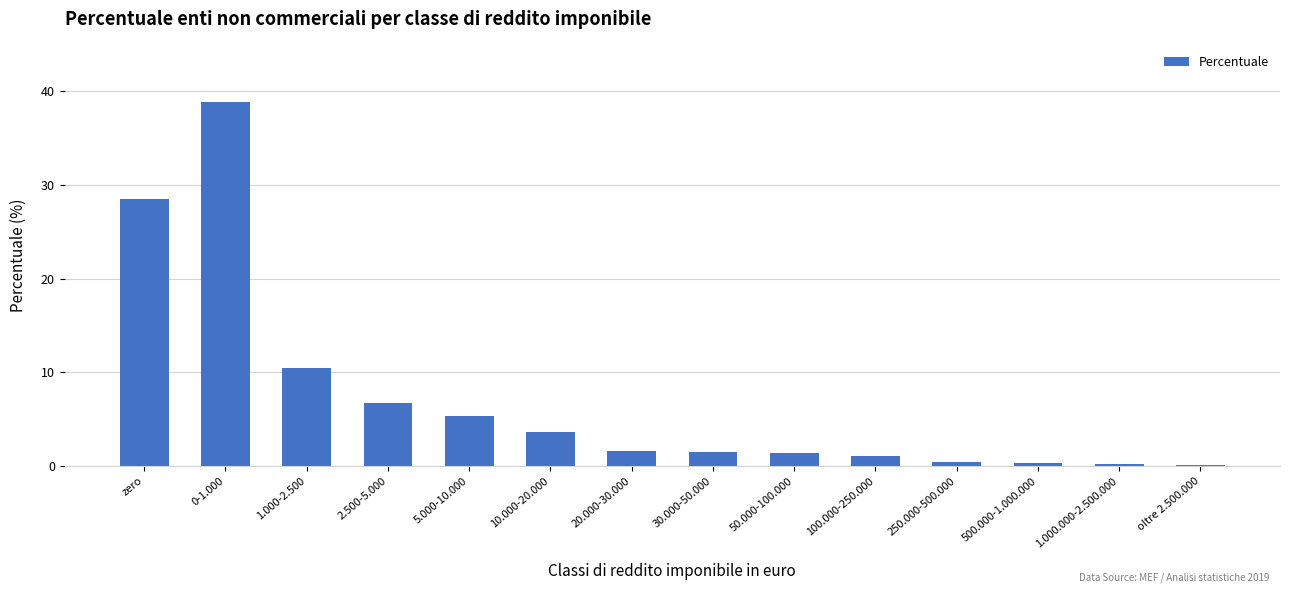

What is the change in value from zero to 50.000-100.000?

-27.1